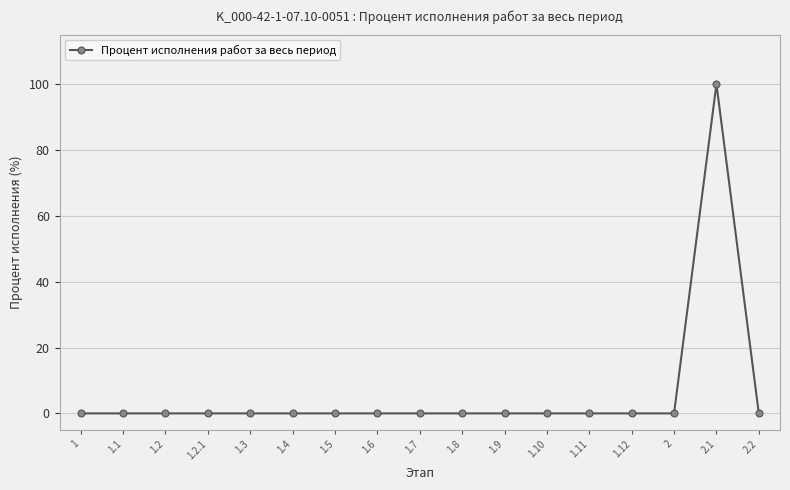

How many lines are shown in the chart?

1